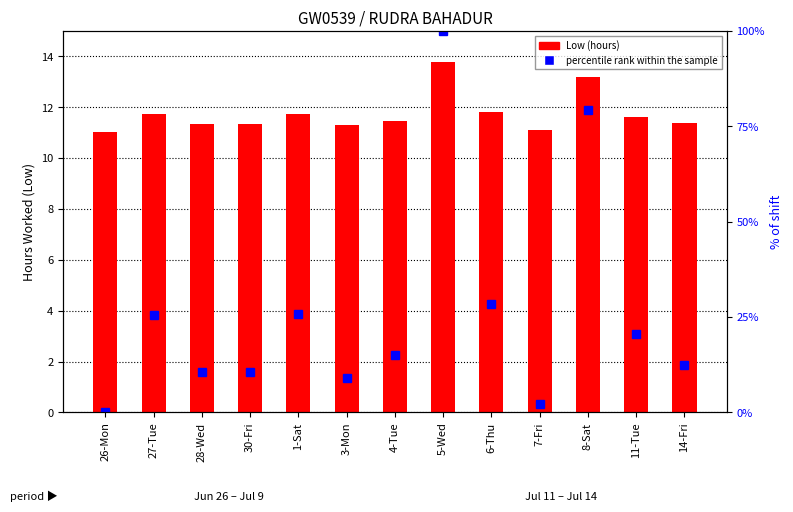

Which has a higher value, 8-Sat or 14-Fri?

8-Sat